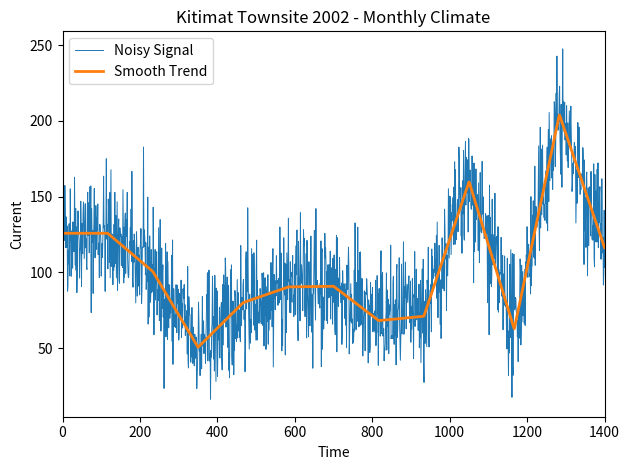

Rank the series by their maximum value, from highest to lowest.

Noisy Signal, Smooth Trend